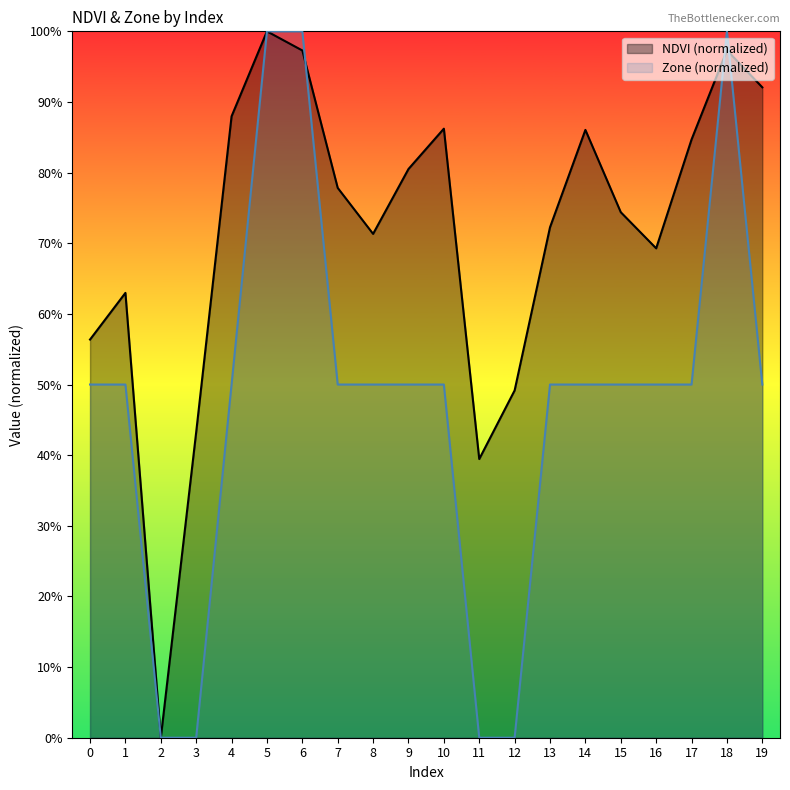

Rank the series by their average value, from lowest to highest.

Zone (normalized), NDVI (normalized)